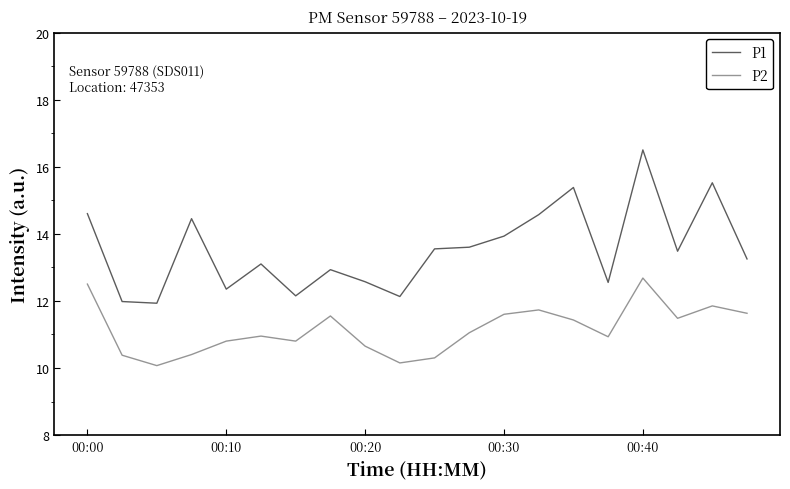

What is the average value of the P2 series?

11.1